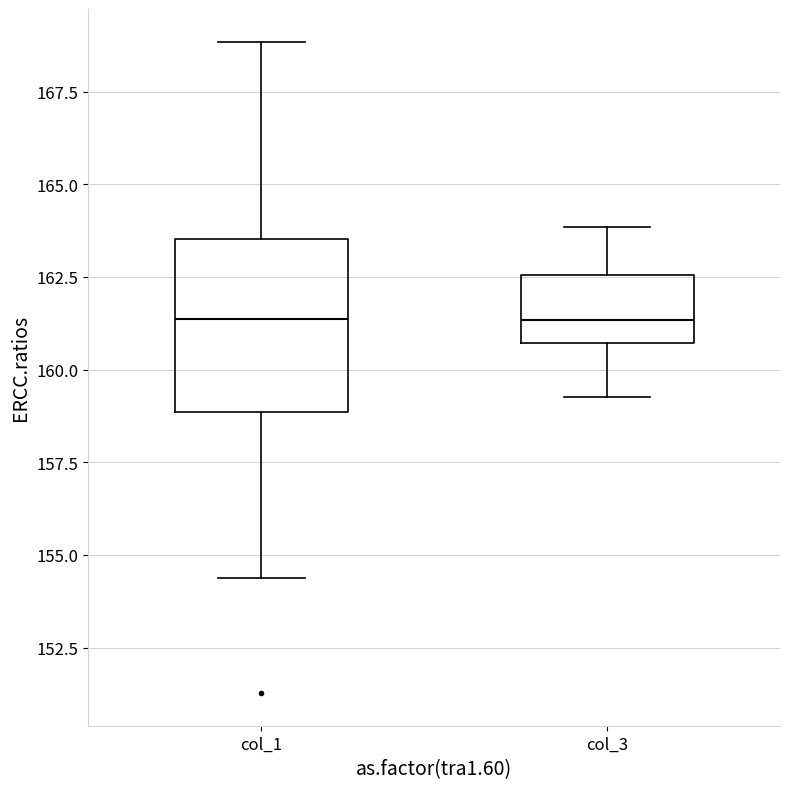

Comparing the boxes themselves (not the whiskers), which one is the tallest?

col_1